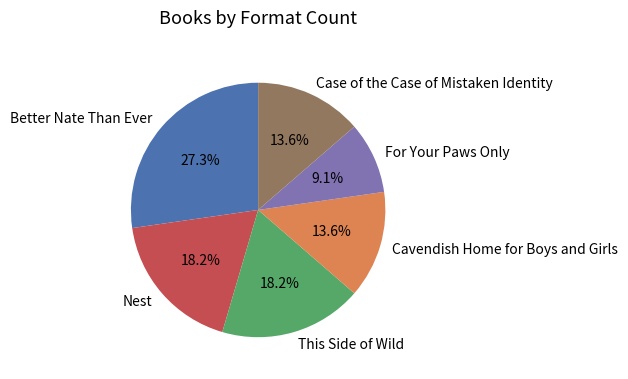

To the nearest percent, what is the difference between the Cavendish Home for Boys and Girls and For Your Paws Only slice percentages?

5%